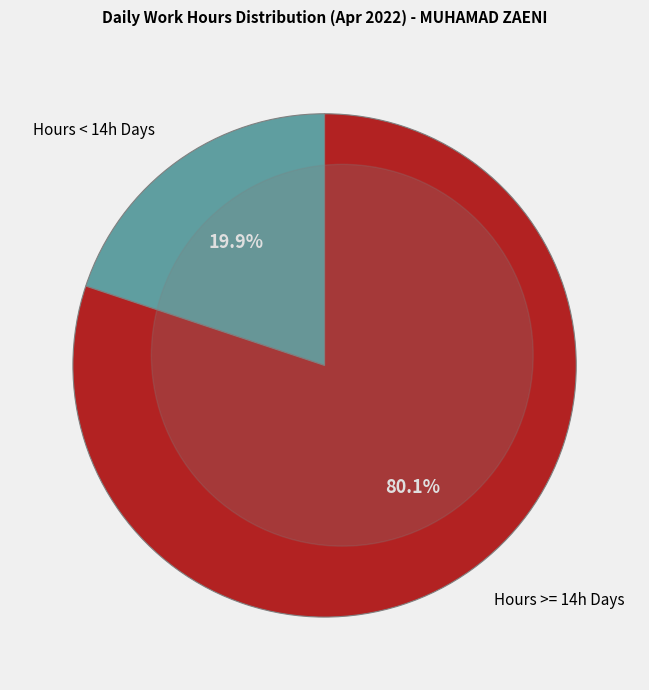

How many segments does this pie chart have?

2